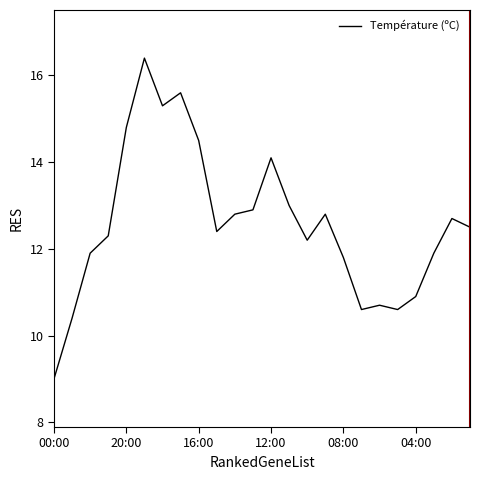

How many distinct data groups are displayed?

1